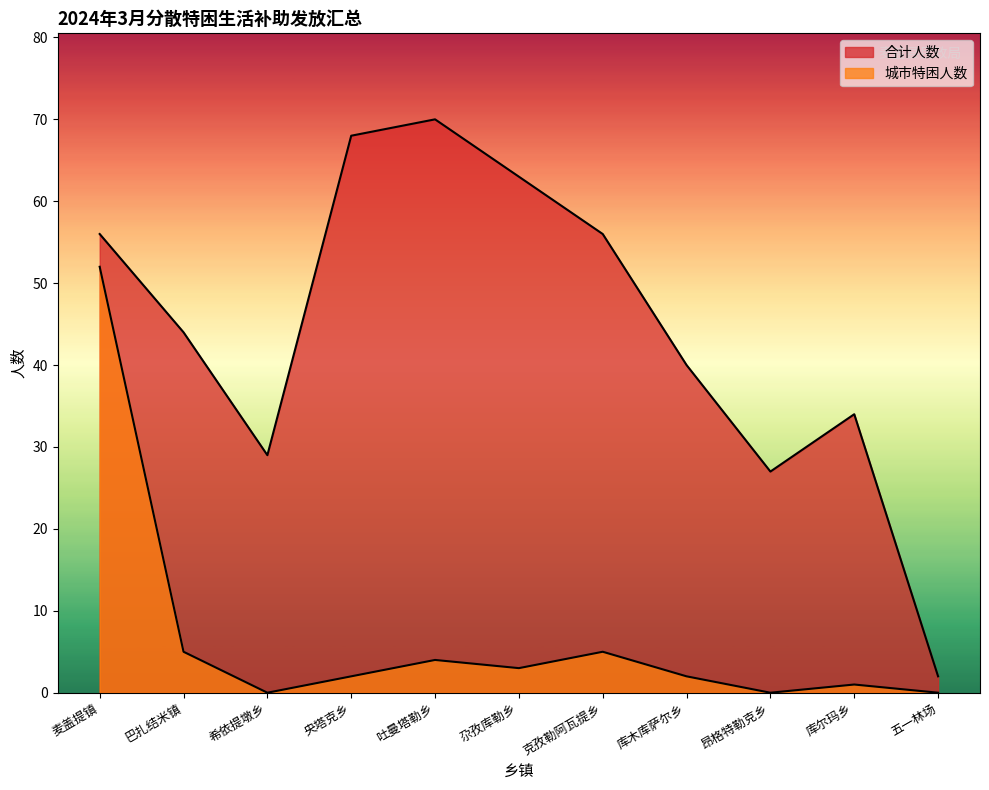

What is the spread (max minus min) of values at 五一林场?

2